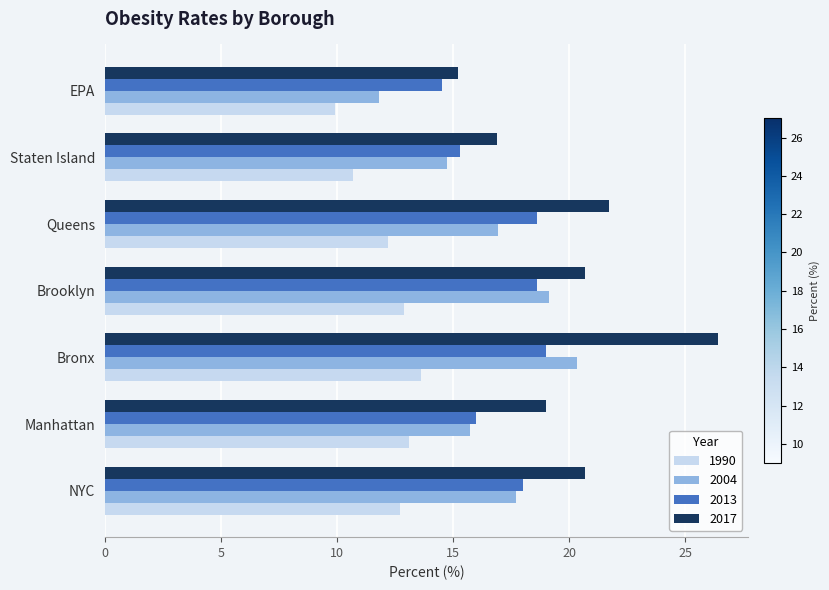

Read the 2017 value at EPA.

15.2